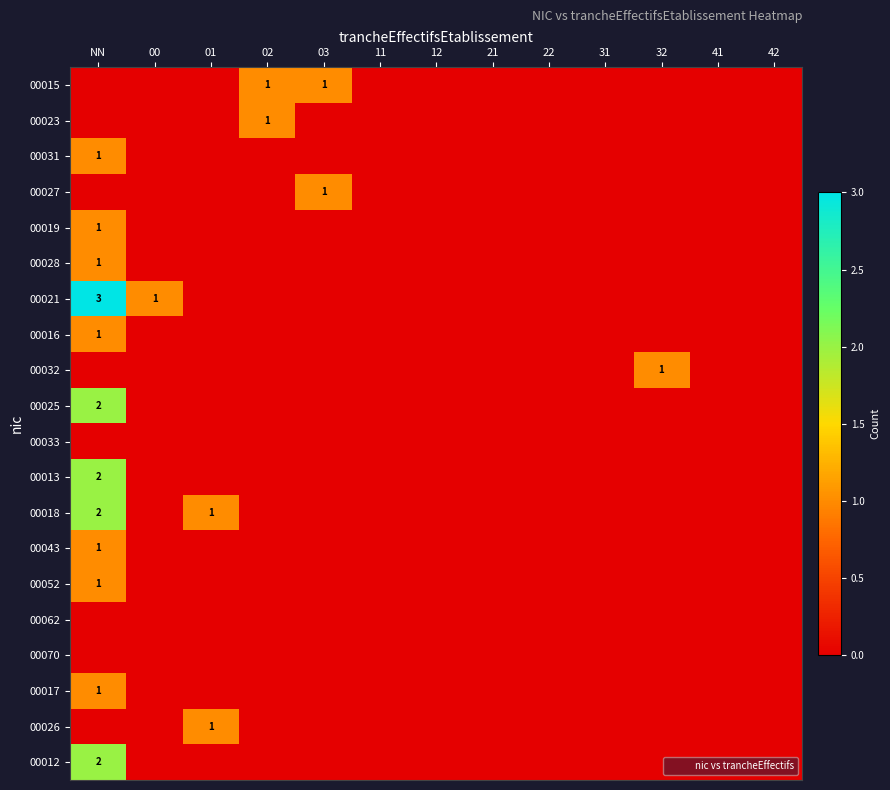

At which category is the sum across all series the highest?

NN